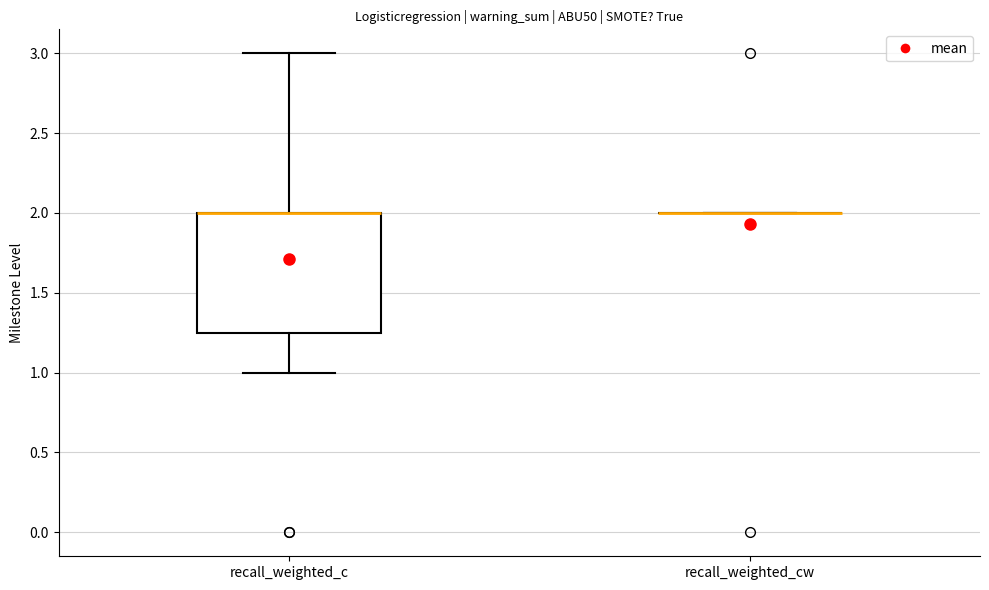

Reading left to right, read every box against the y-axis: the position of its median line, the range the box covers, and the ends of its whiskers. The values are not printed on the chart, so give them approximately, as read against the axis.

recall_weighted_c: median 2.00 (drawn on the box's upper edge), box 1.25 to 2.00, whiskers 1.00 to 3.00
recall_weighted_cw: box collapsed to a line at 2.00, whiskers 2.00 to 2.00